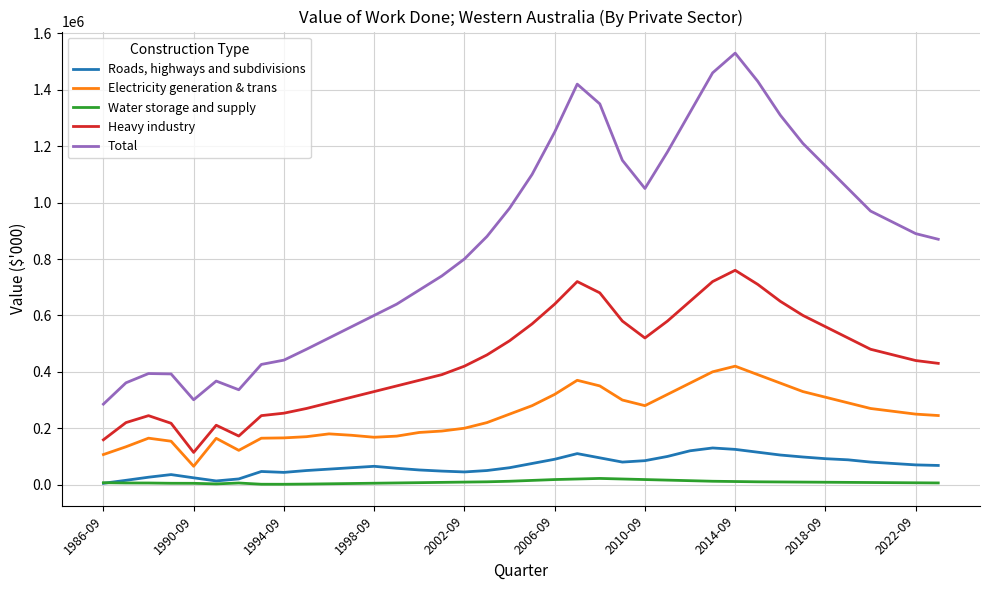

What is the greatest value displayed?

1530000